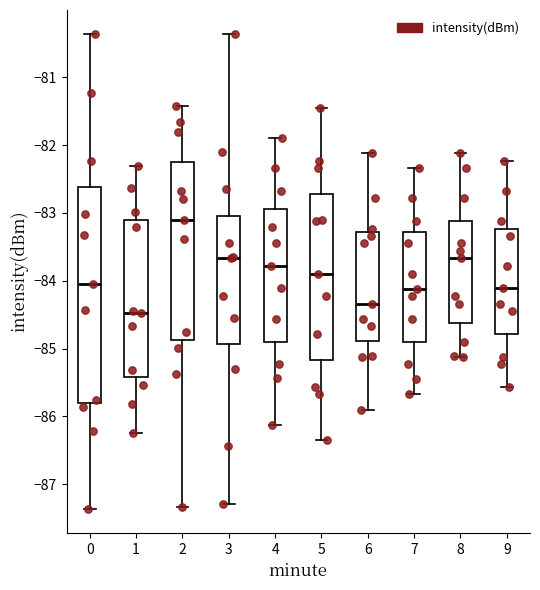

Which box has the highest median line?

2